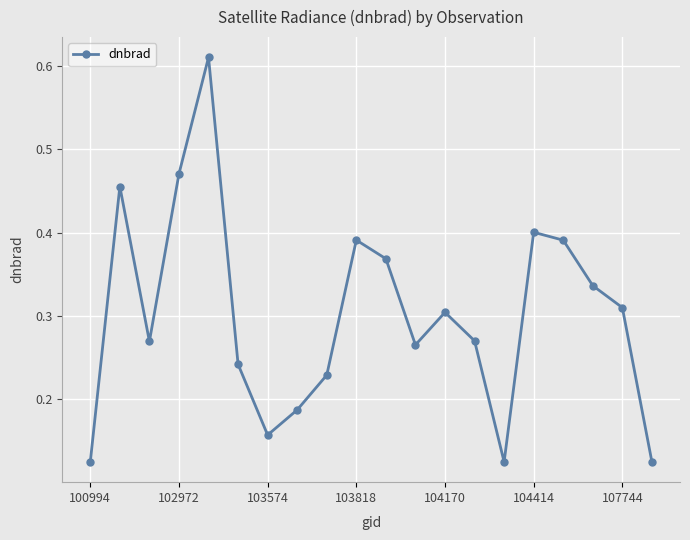

How many points are lower than both their immediate neighbors (excluding endpoints)?

4